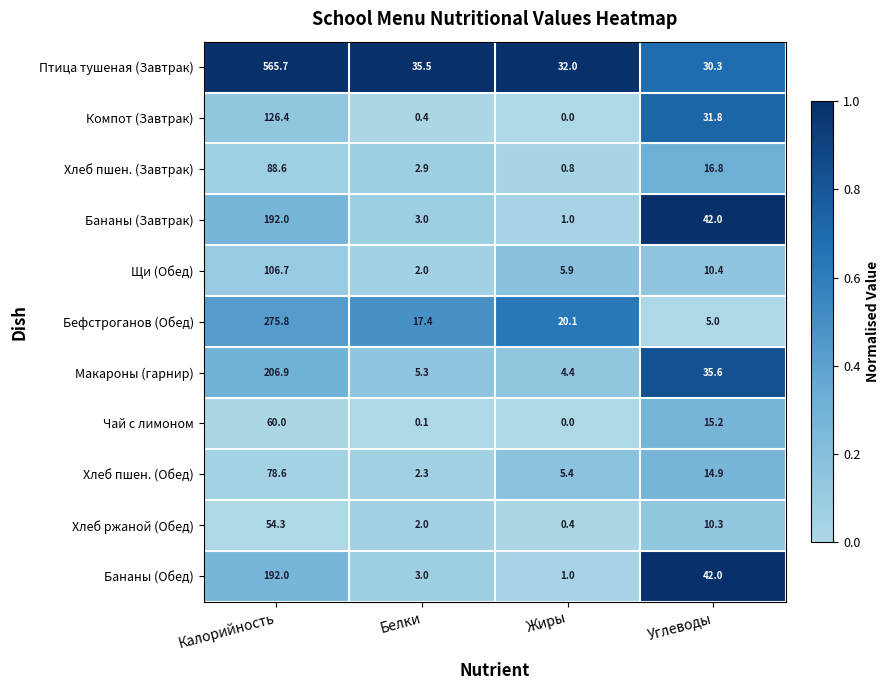

Between Калорийность and Углеводы, which series saw the biggest shift?

Птица тушеная (Завтрак)